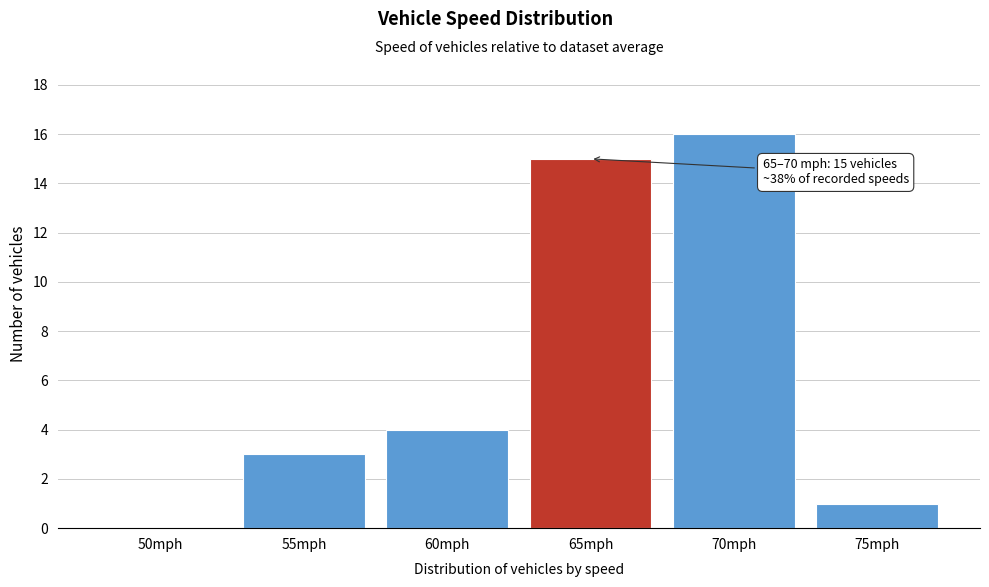

Reading left to right, extract all data points from this chart.

50mph=0	55mph=3	60mph=4	65mph=15	70mph=16	75mph=1